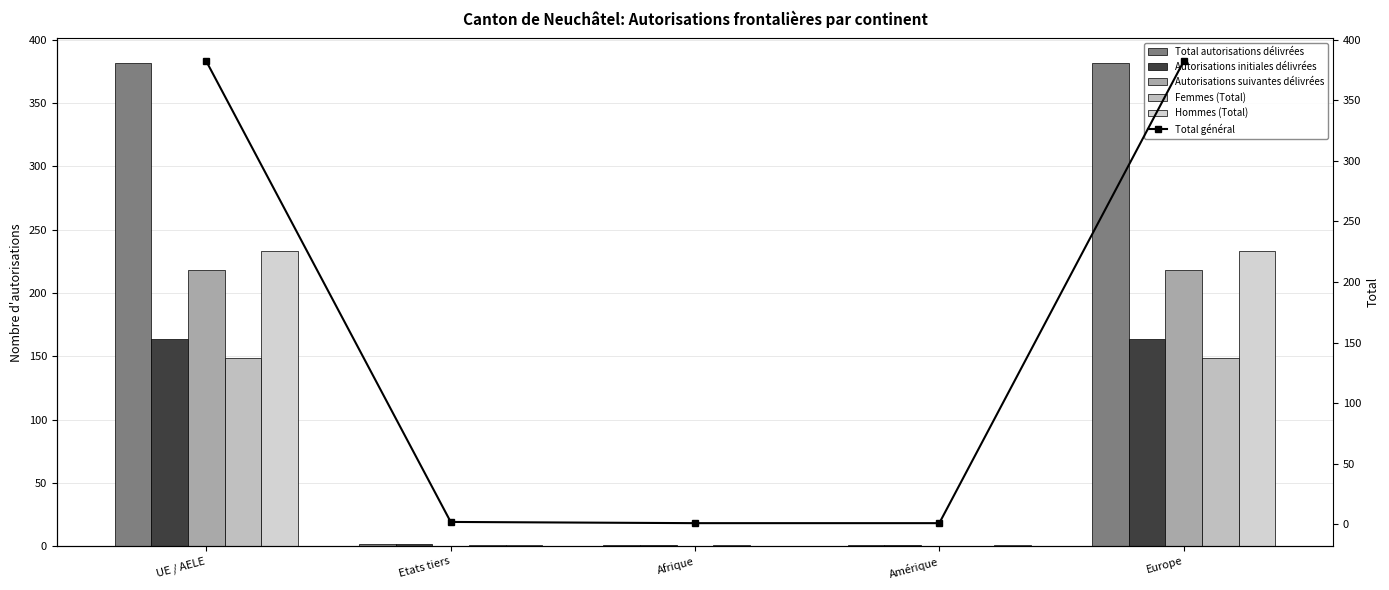

How many values in the Total autorisations délivrées series are below 2?

2